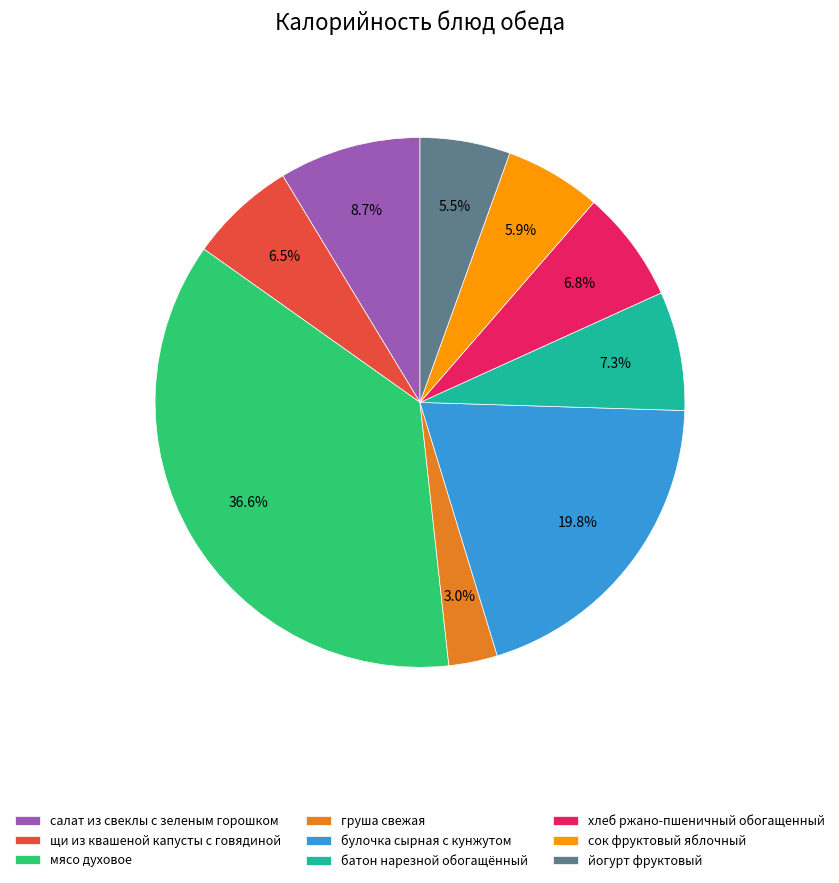

To the nearest percent, what is the difference between the largest and smallest slice percentages?

34%